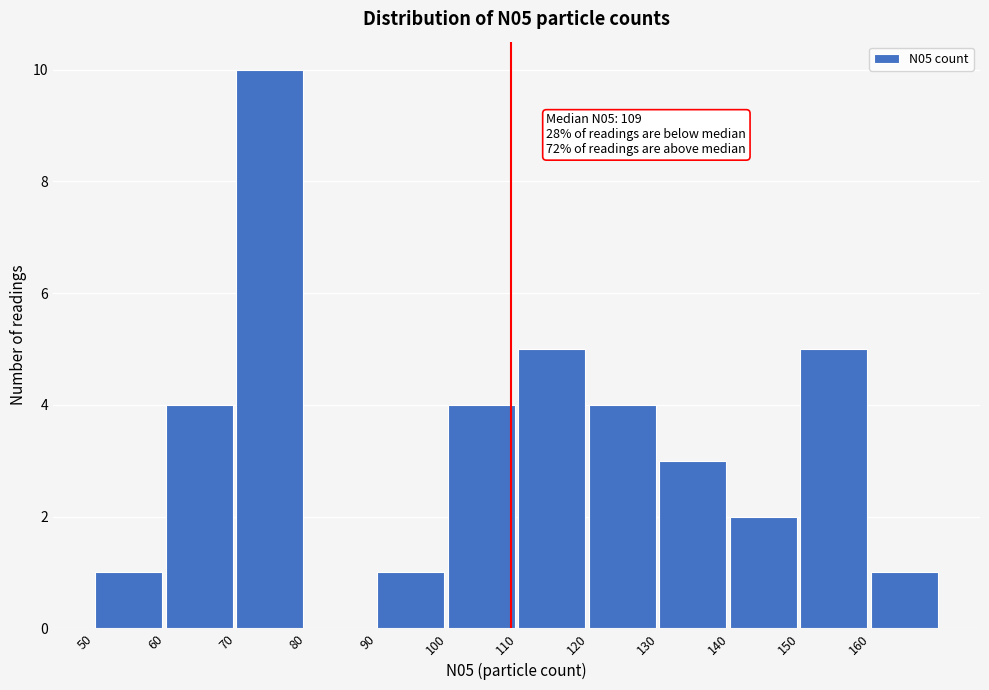

Which range on the x-axis has the tallest bar?

70 to 80